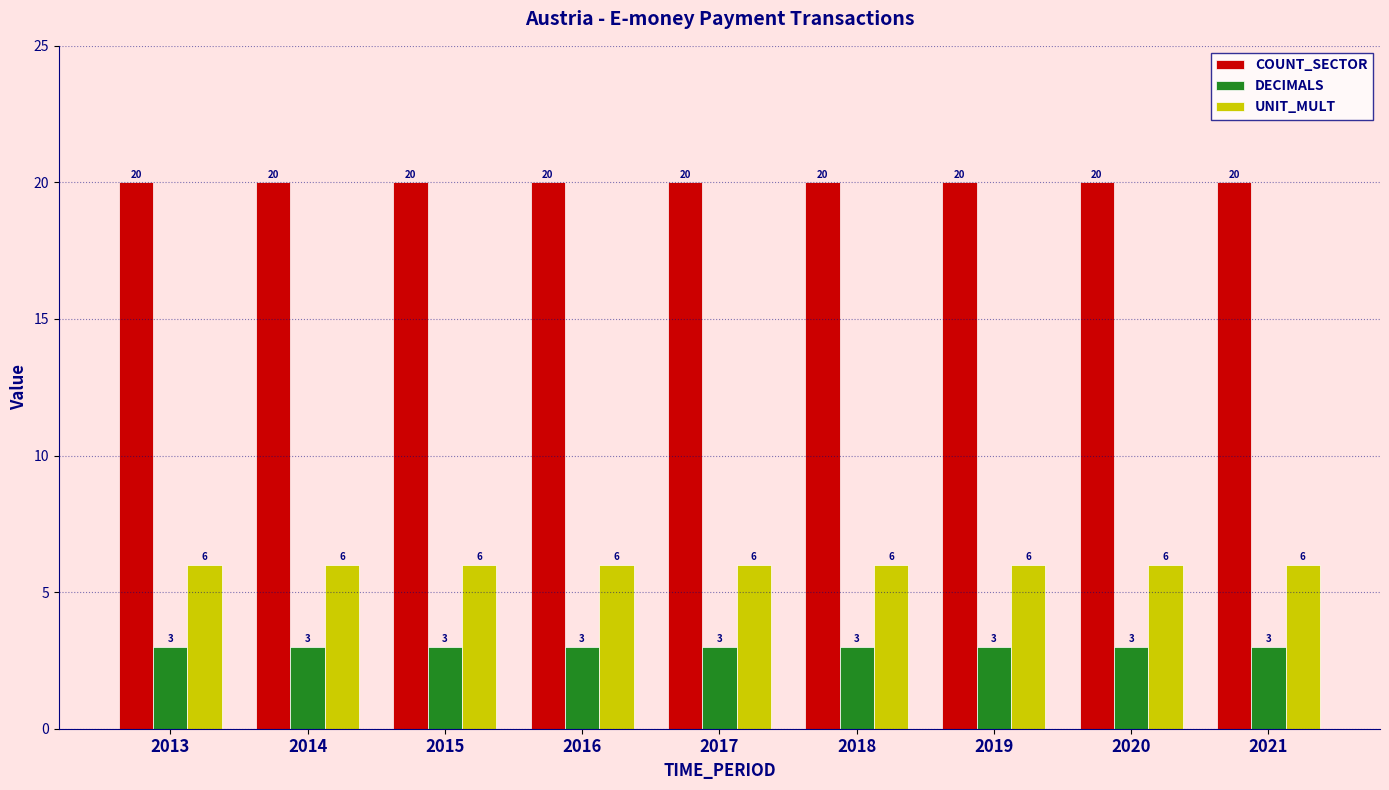

Rank the series at 2015 from highest to lowest value.

COUNT_SECTOR, UNIT_MULT, DECIMALS